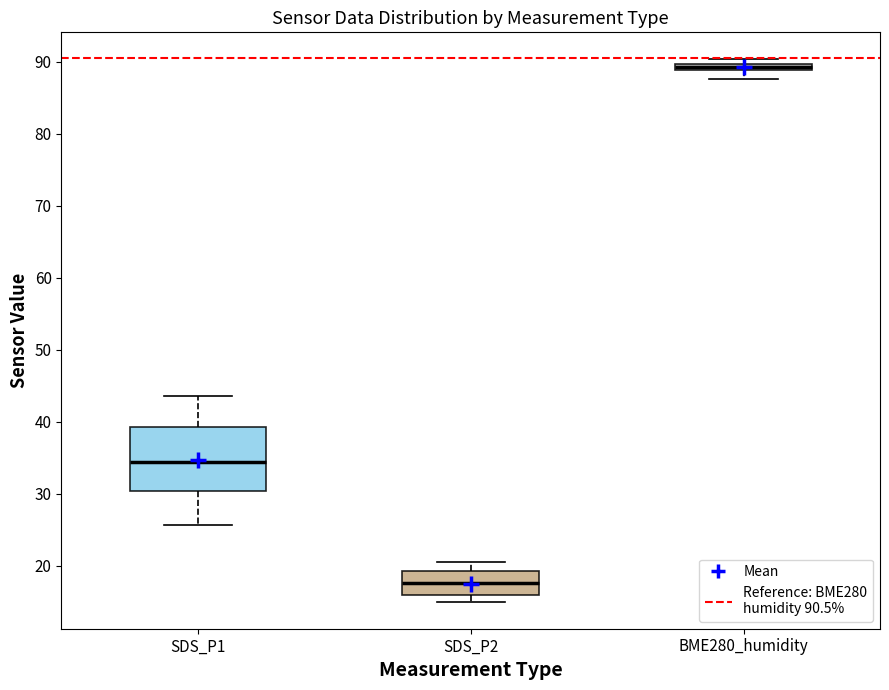

Where is the upper edge of the box for SDS_P2 on the y-axis? The values are not printed on the chart, so give them approximately, as read against the axis.

19